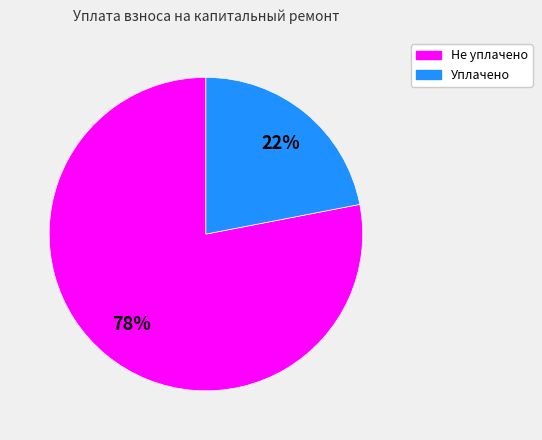

To the nearest percent, what is the difference between the largest and smallest slice percentages?

56%